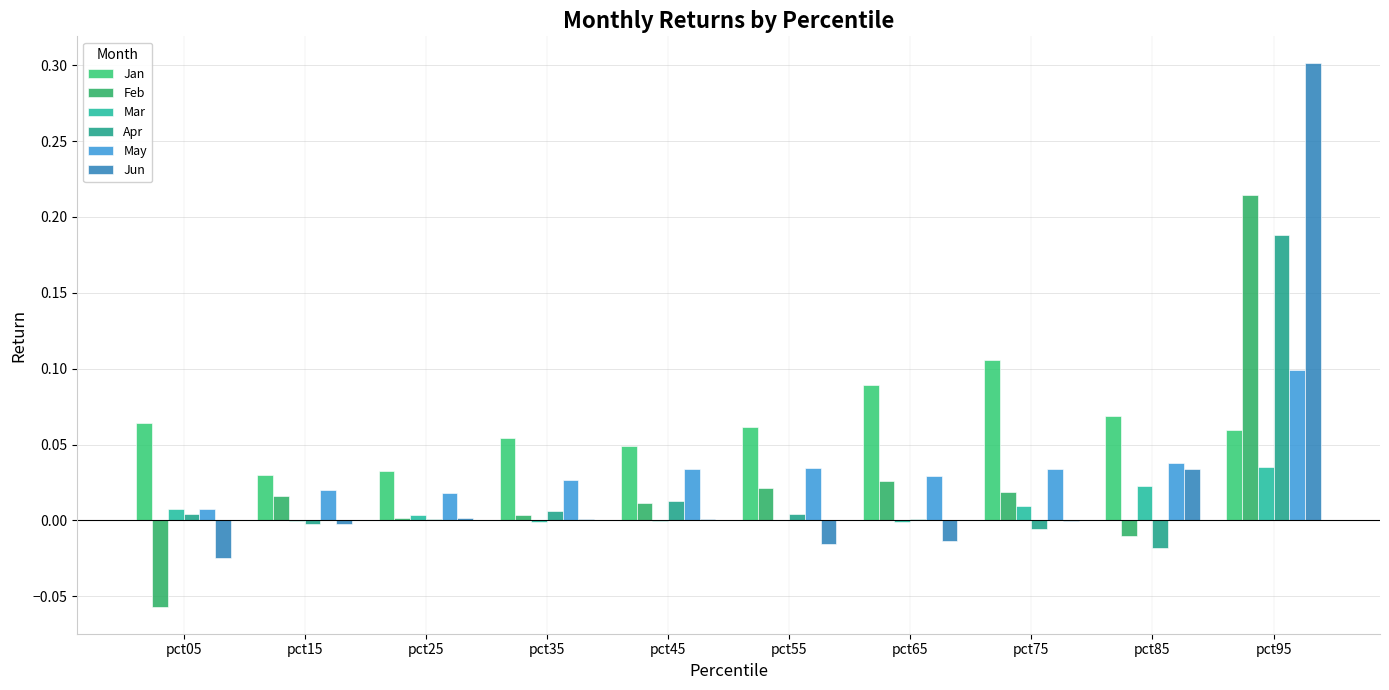

The value of Mar at pct65 is -0.0. True or false?

False